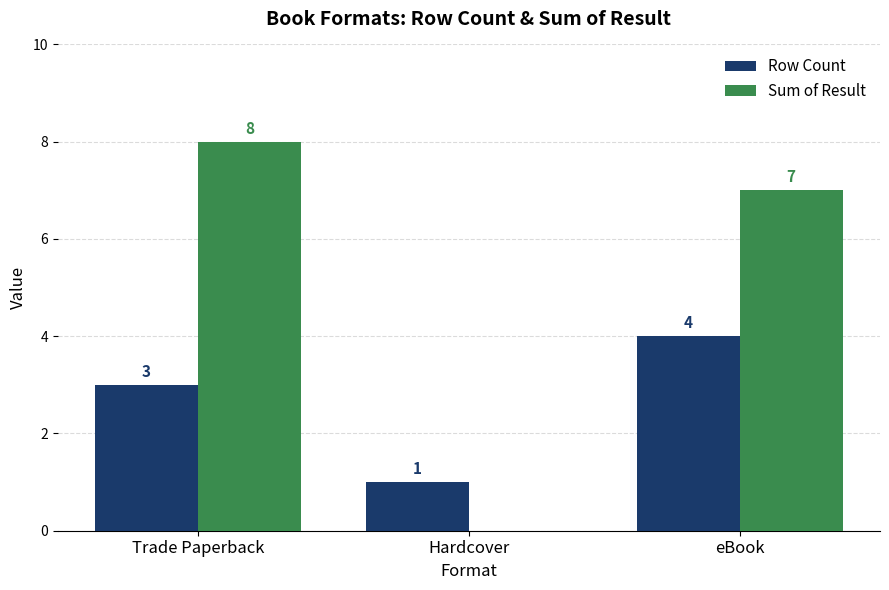

Which series has the widest spread of values?

Sum of Result